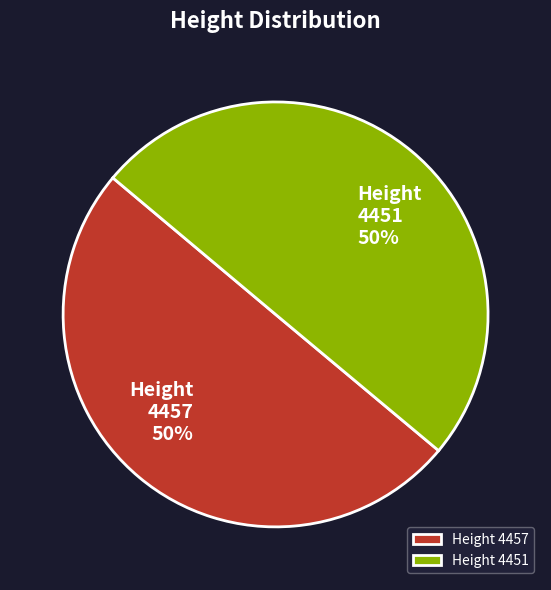

To the nearest percent, what is the average slice percentage?

50%